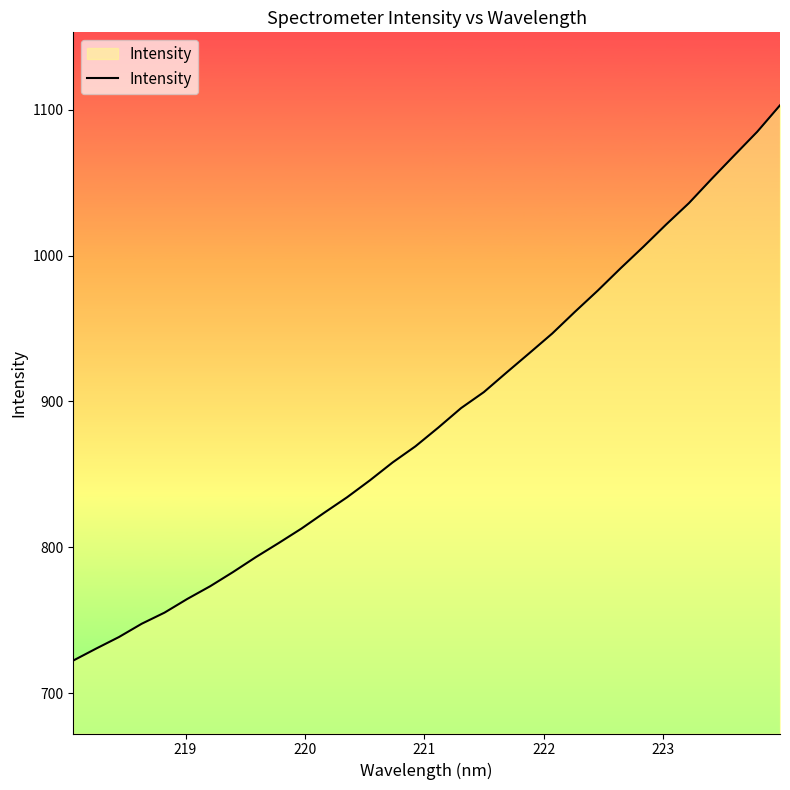

What is the sum of all values?

28440.8